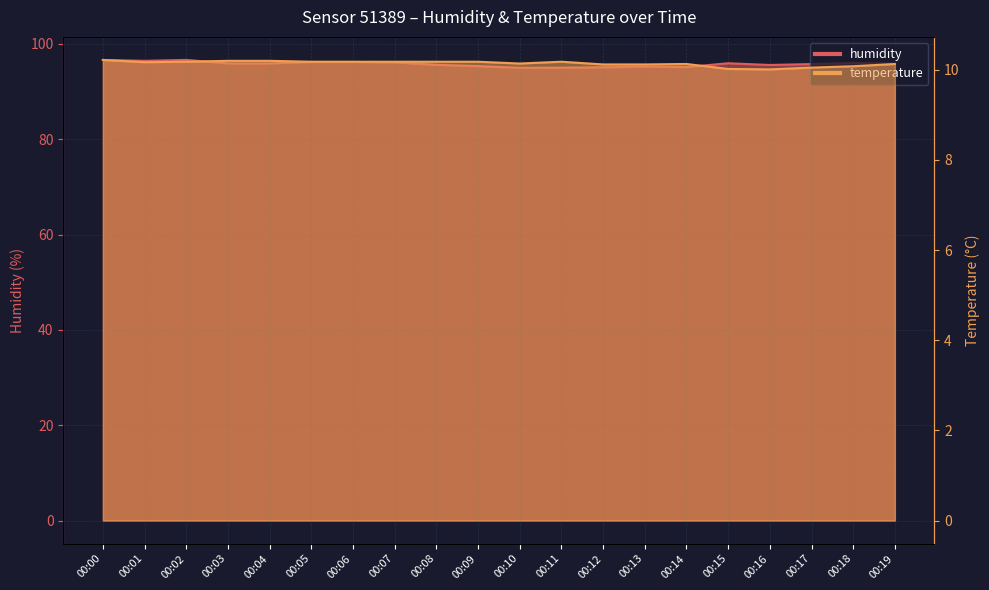

Does the chart display data point markers on the line(s)?

No